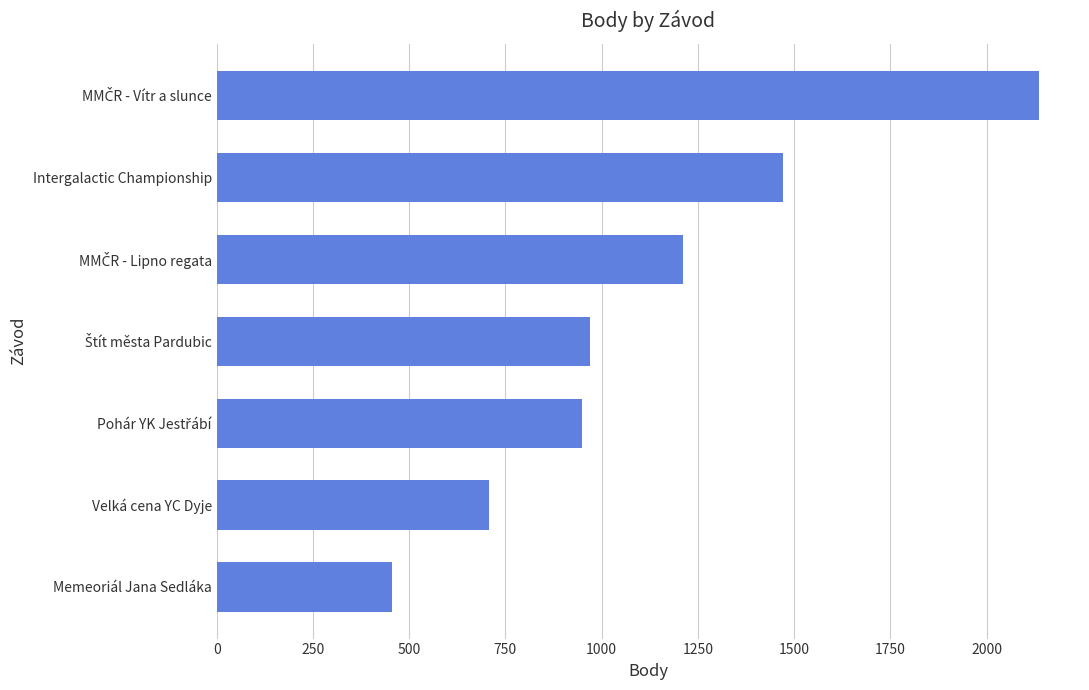

How many bars are there in total?

7